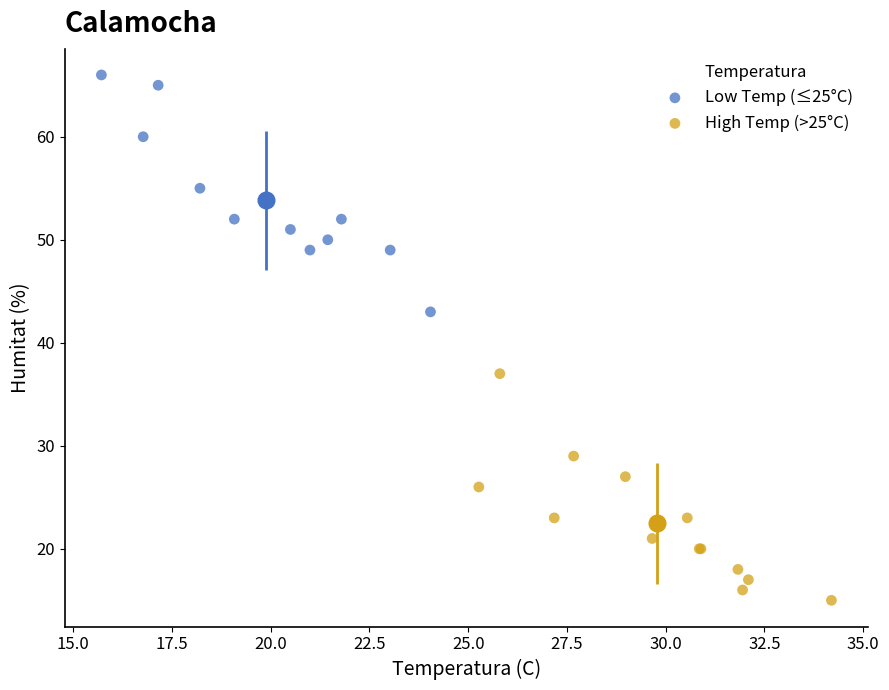

Which series contains the lowest Y value?

High Temp (>25°C)